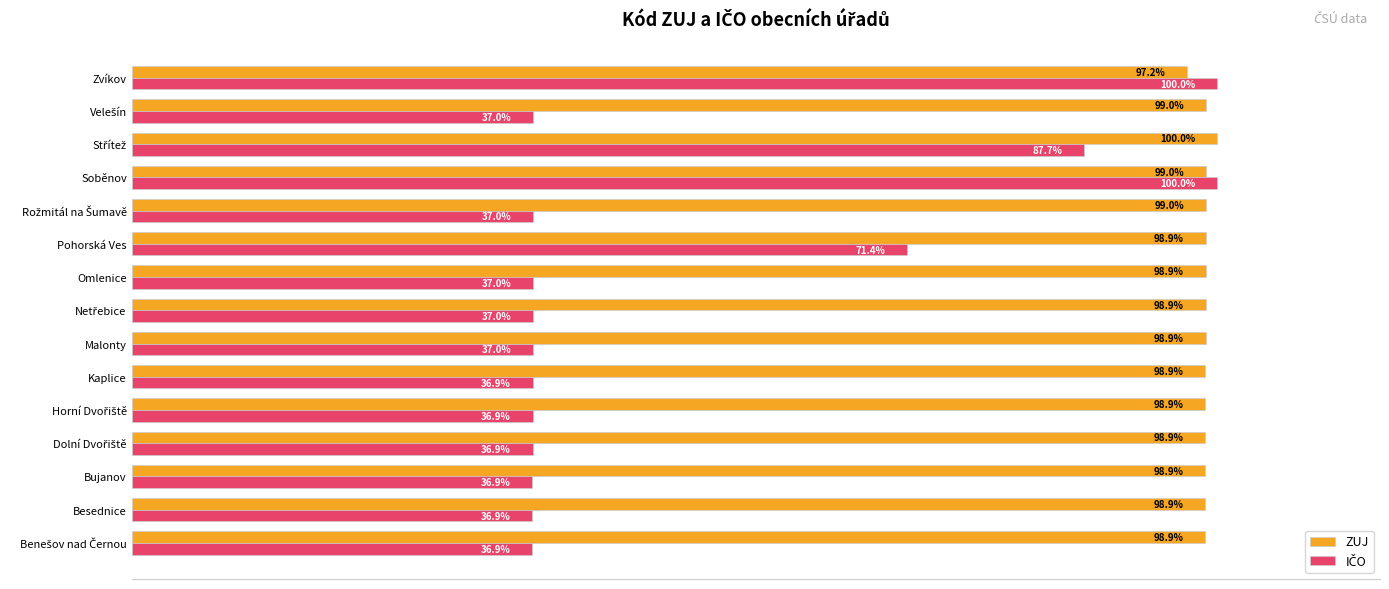

Which series has the largest total across all categories?

ZUJ